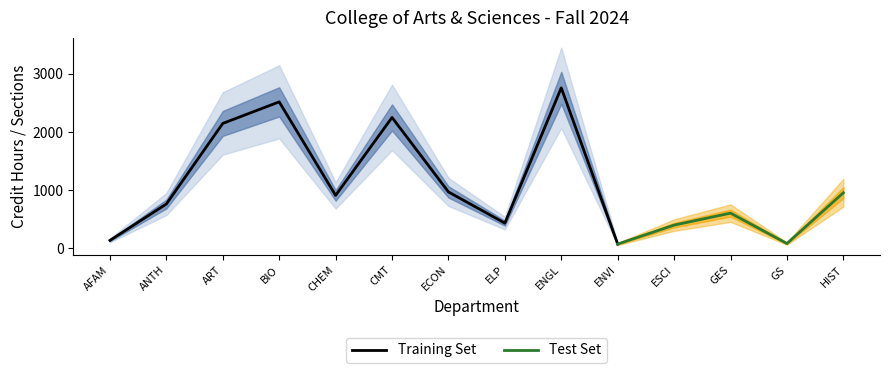

What is the sum of the Credit Hours values at HIST and GS?

1035